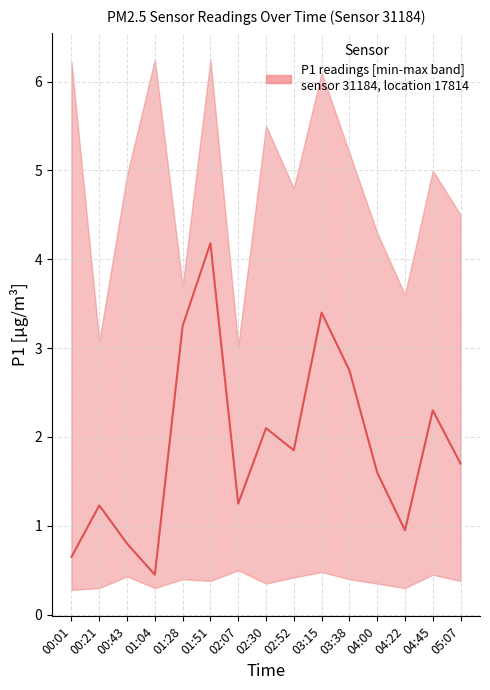

True or false: P1 and P1_lower intersect in this chart.

False